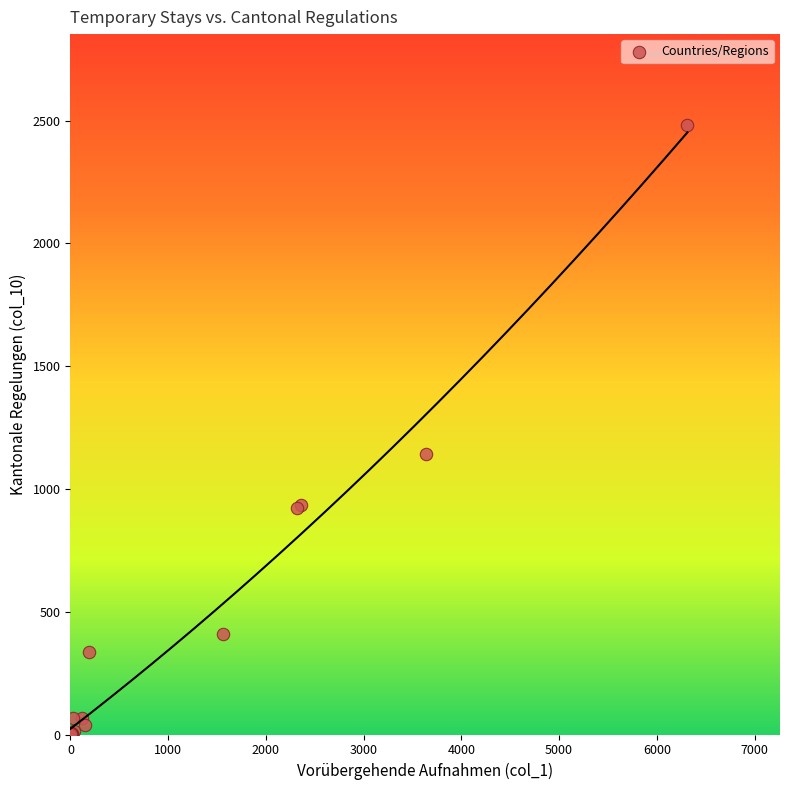

What Y value in the scatter plot is closest to 1240?

1142